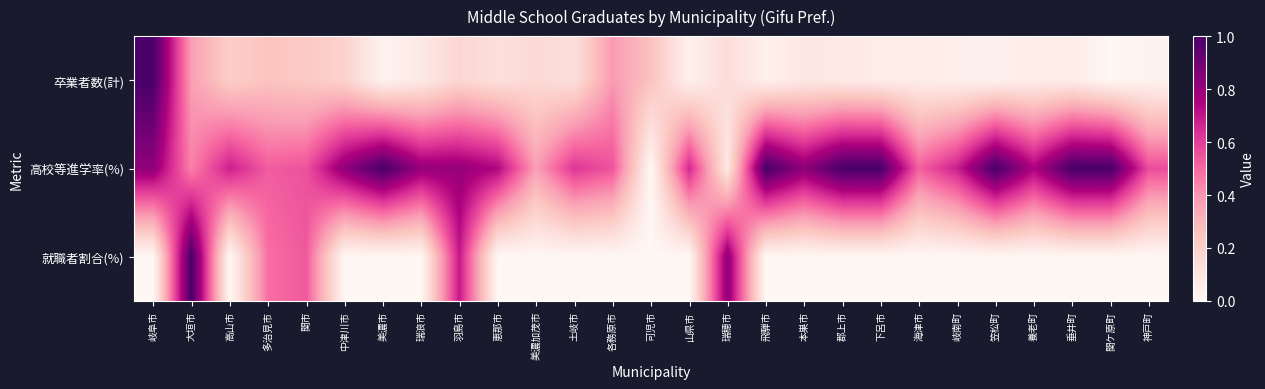

Which series has the largest total across all categories?

高校等進学率(%)